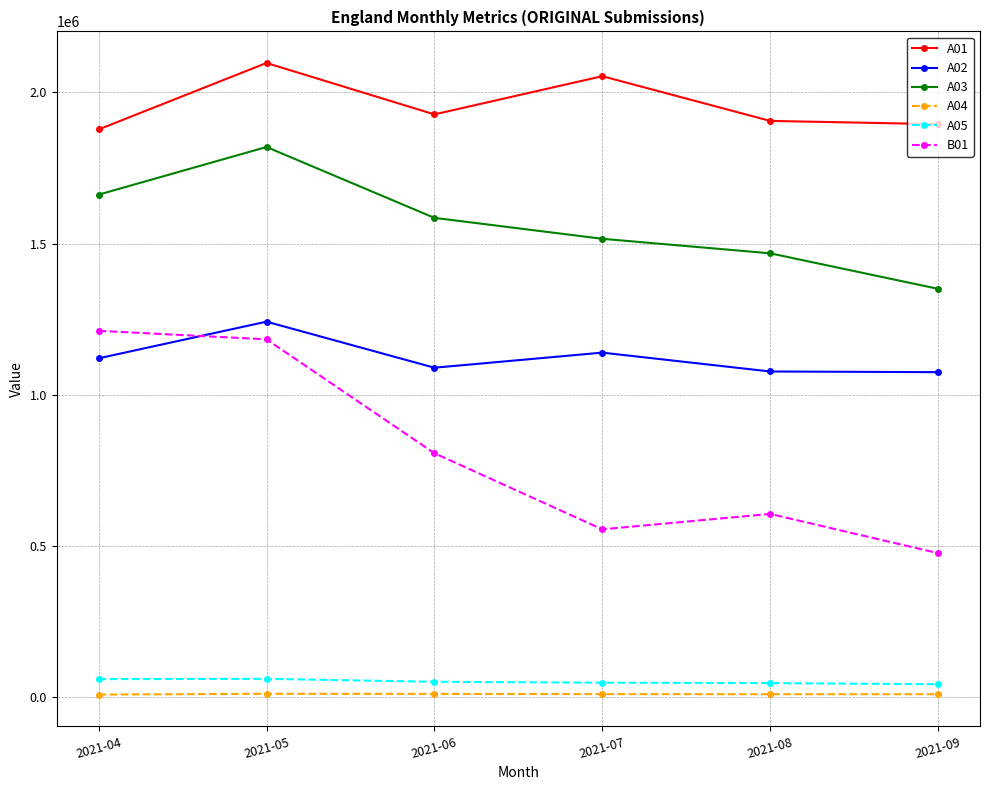

True or false: A05 and A01 cross at least once.

False